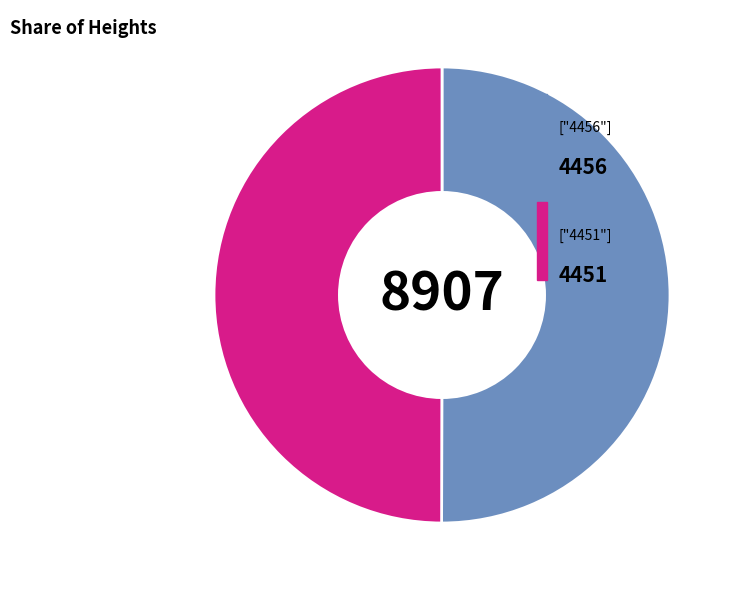

What is the smallest slice in the pie chart?

4451